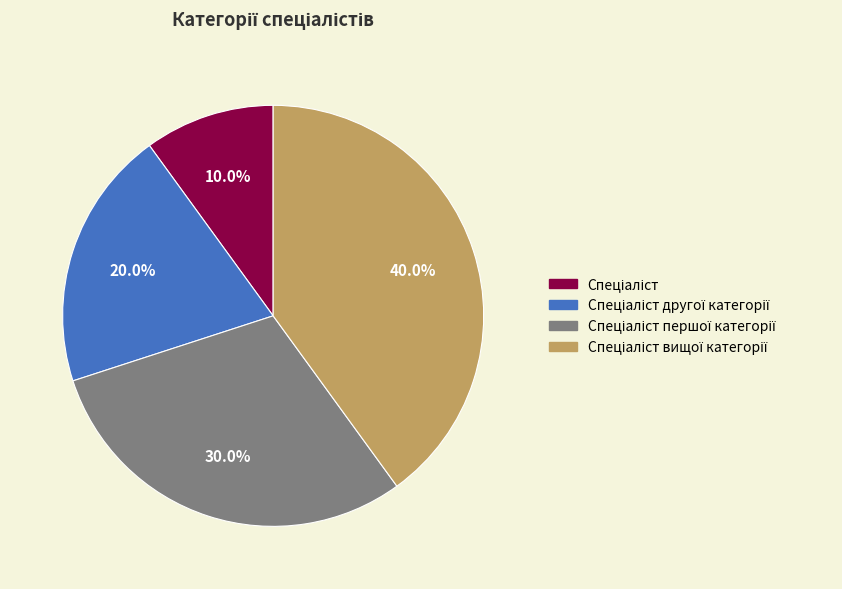

Does any single category account for the majority?

No